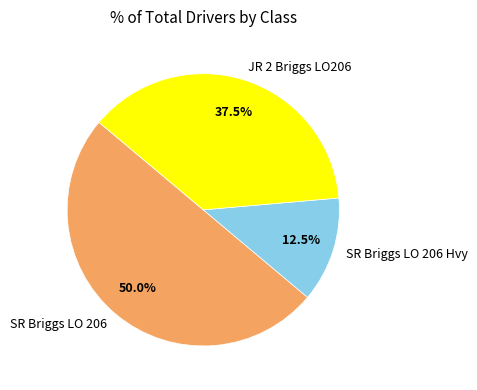

Approximately how many times larger is the value at JR 2 Briggs LO206 compared to SR Briggs LO 206 Hvy?

3.0